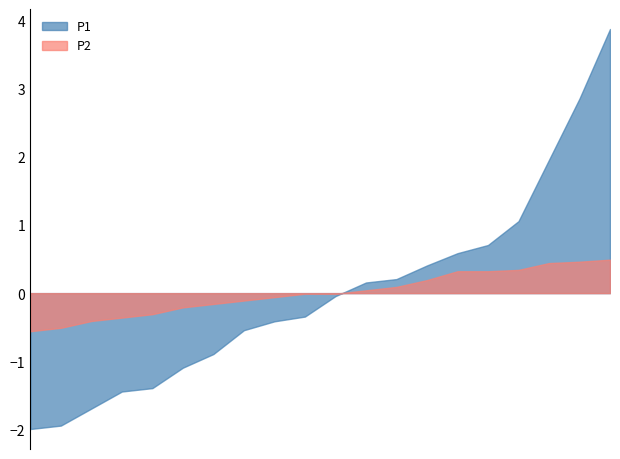

Does the chart have visible grid lines?

No